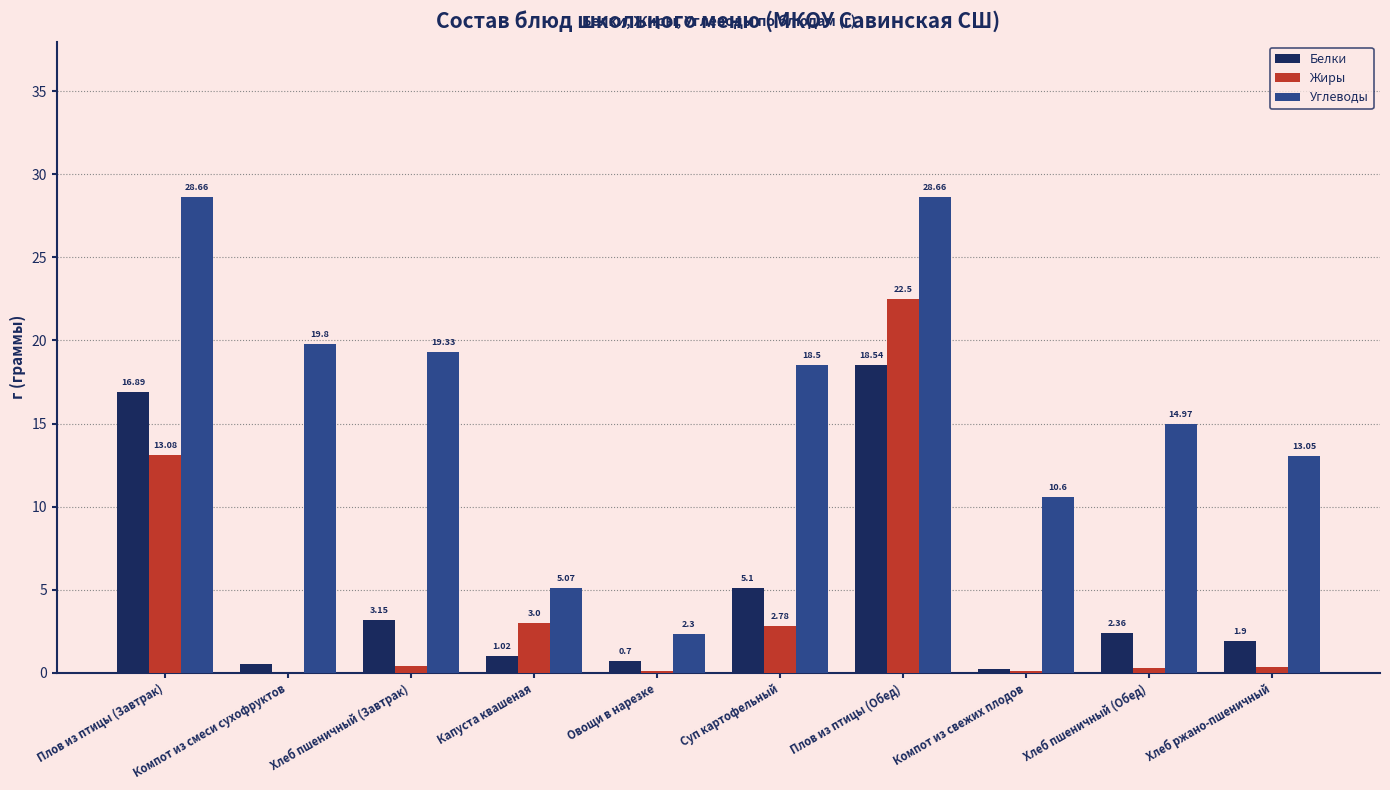

How many values in the Белки series exceed 2?

5